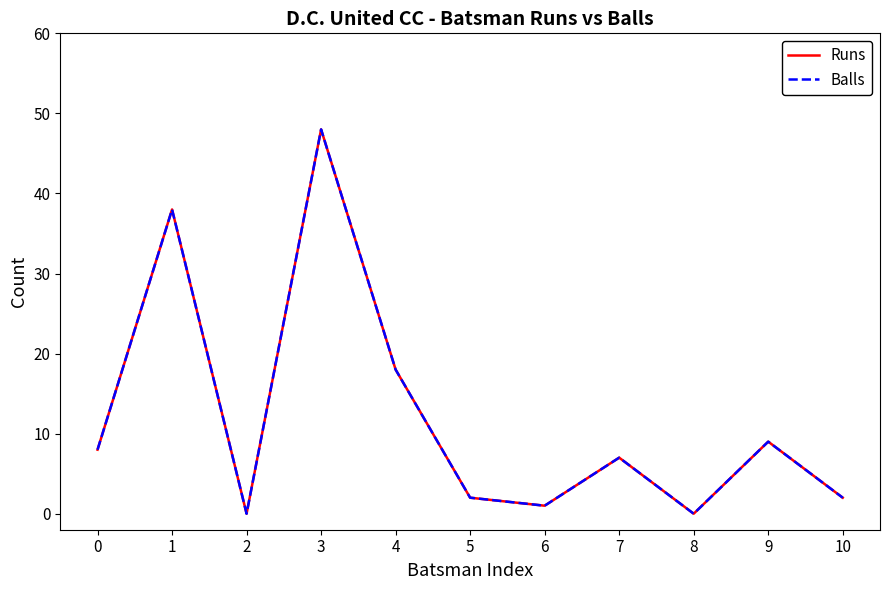

What is the difference between the Balls values at 8 and 9?

9